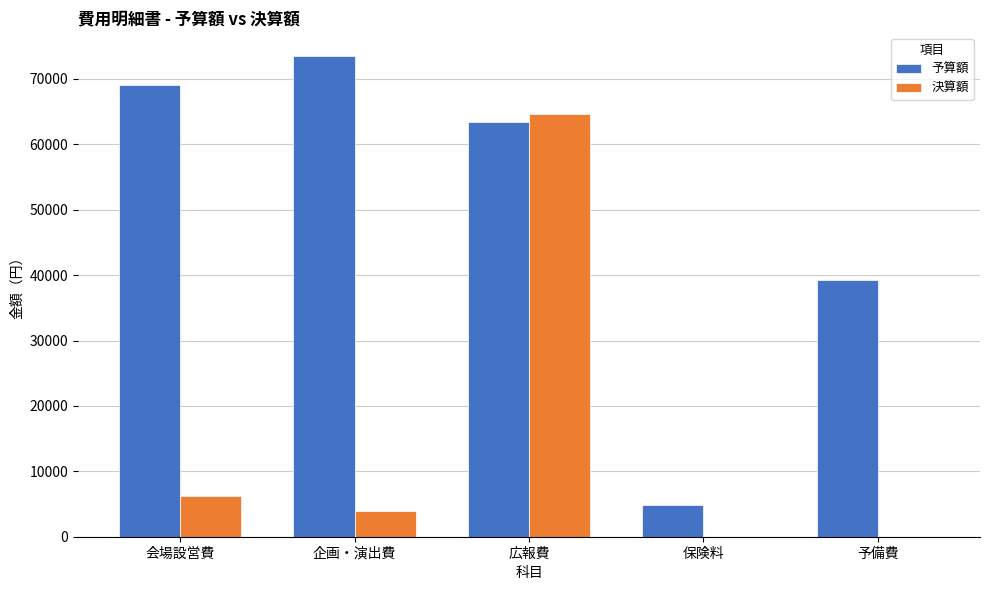

What is the maximum value for 決算額?

64658